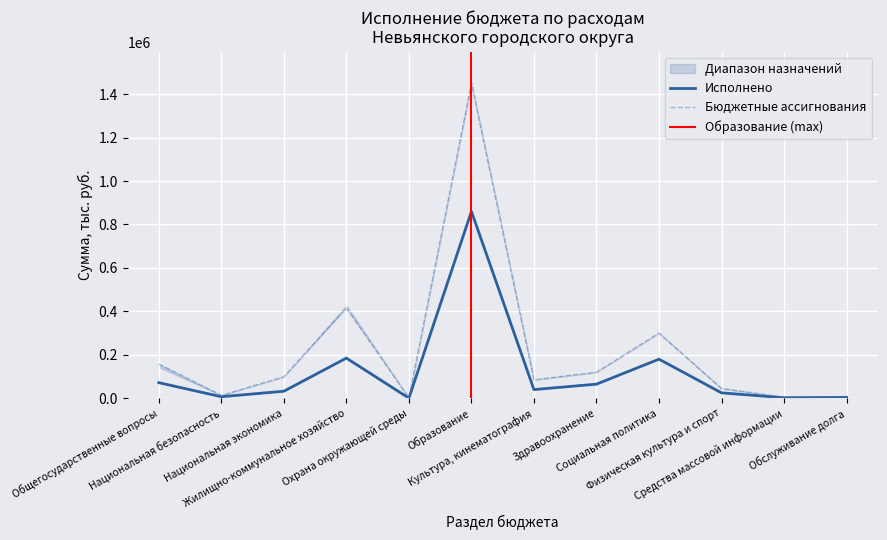

Where is Бюджетные ассигнования nearest to the value 430481?

Жилищно-коммунальное хозяйство